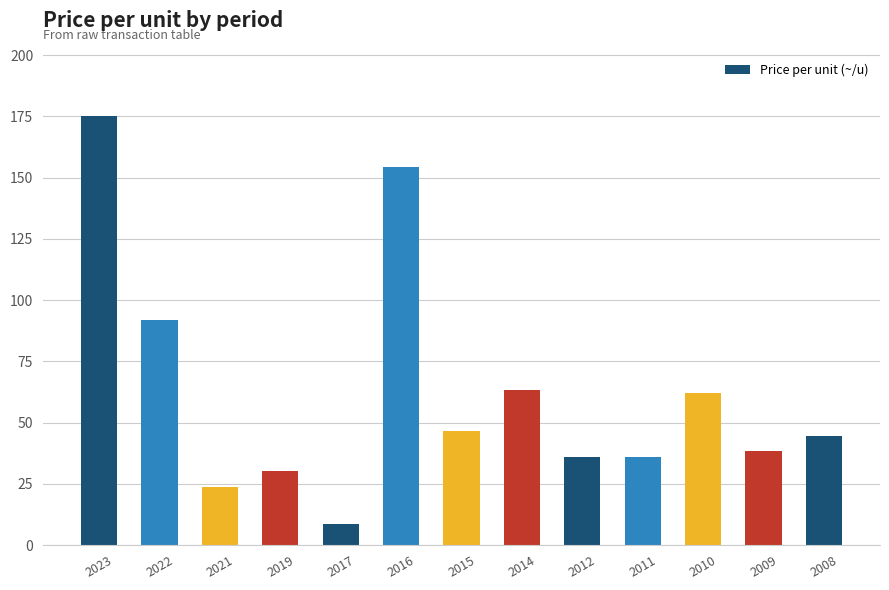

Is it true that the value at 2015 is 10.3?

False